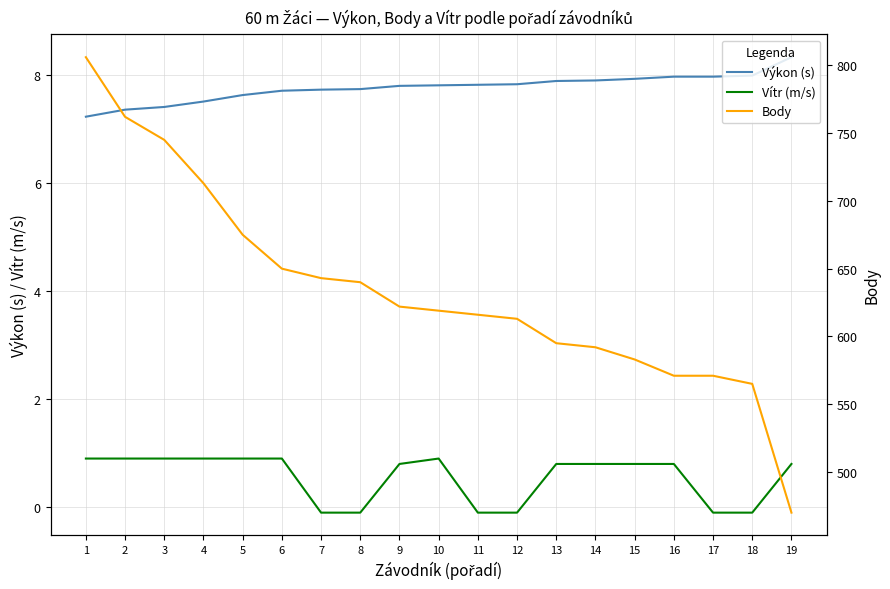

True or false: Výkon (s) and Vítr (m/s) cross at least once.

False